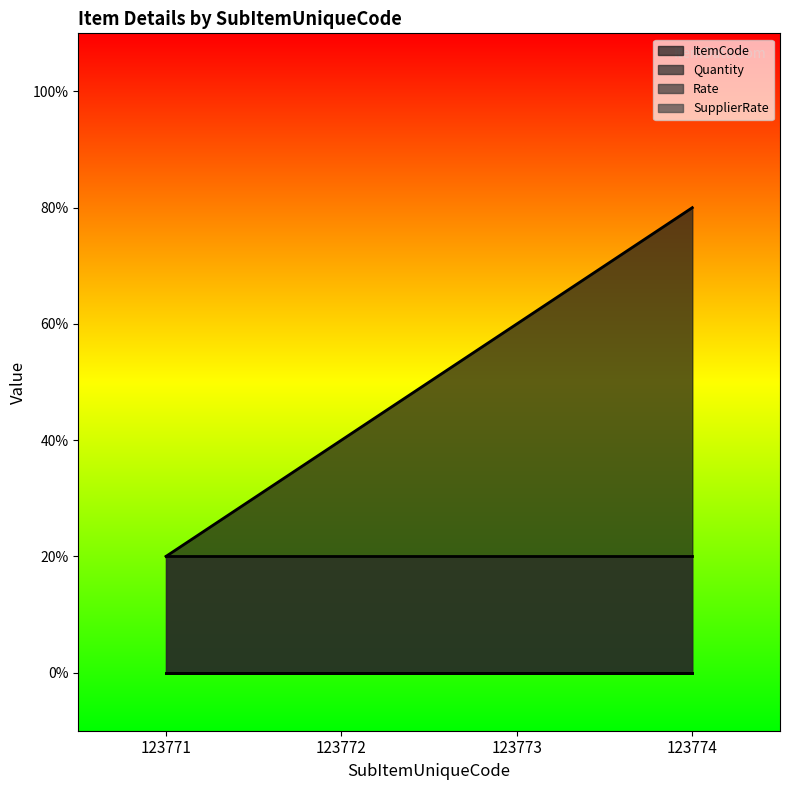

At which label does Rate reach its minimum?

123771